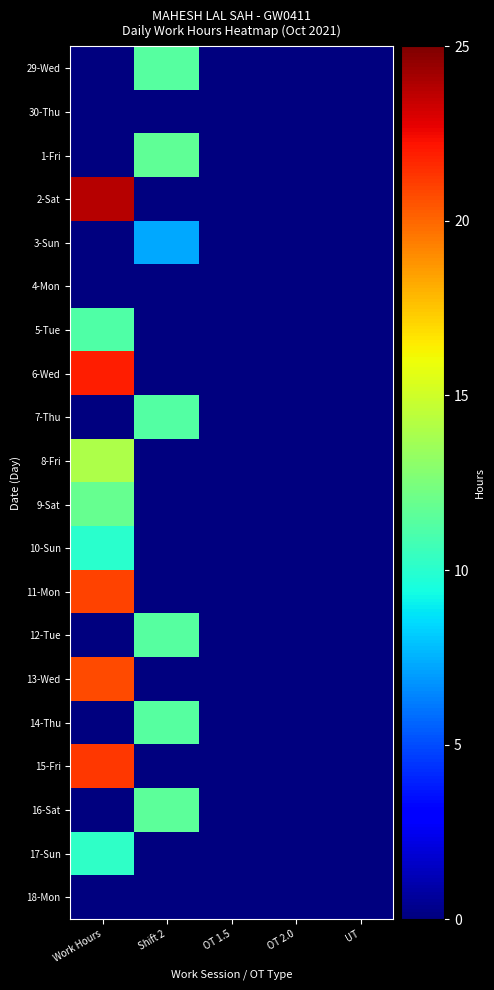

Which has a higher value, OT 2.0 or Shift 2?

Shift 2